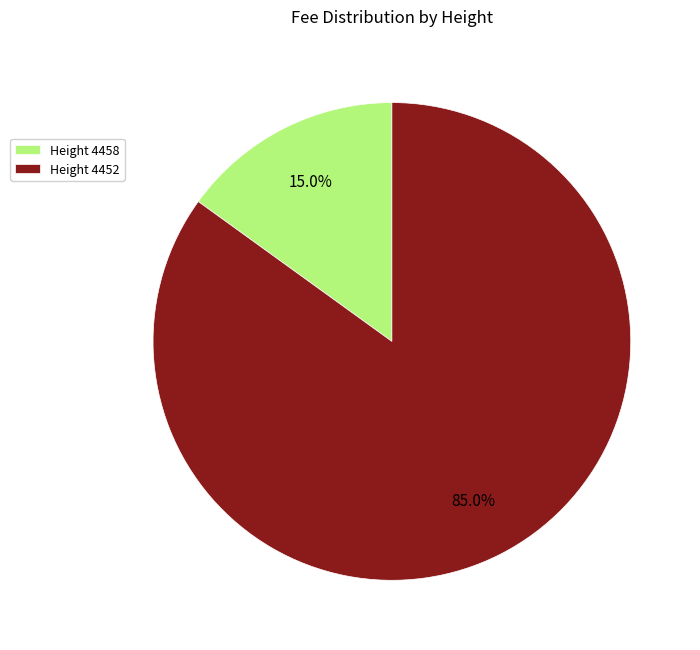

What percentage is NOT represented by Height 4458?

85.0%